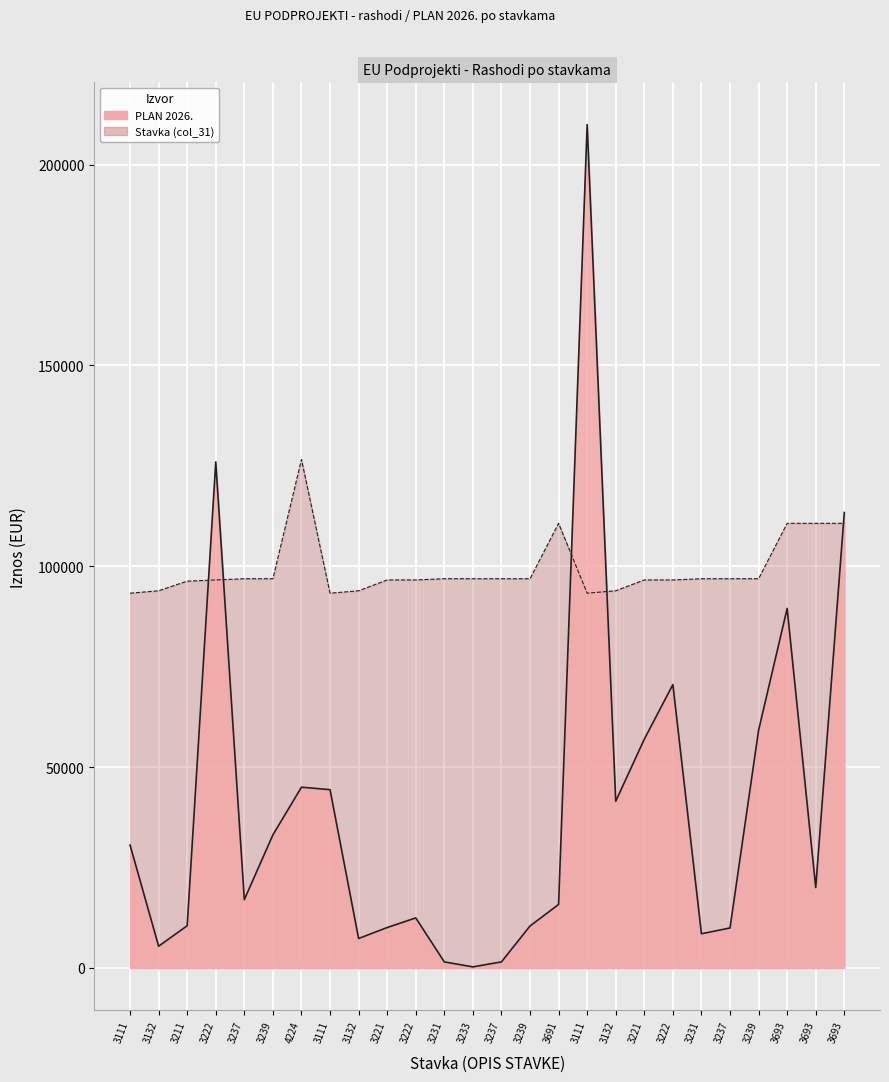

At which label does the data first exceed 96900?

4224